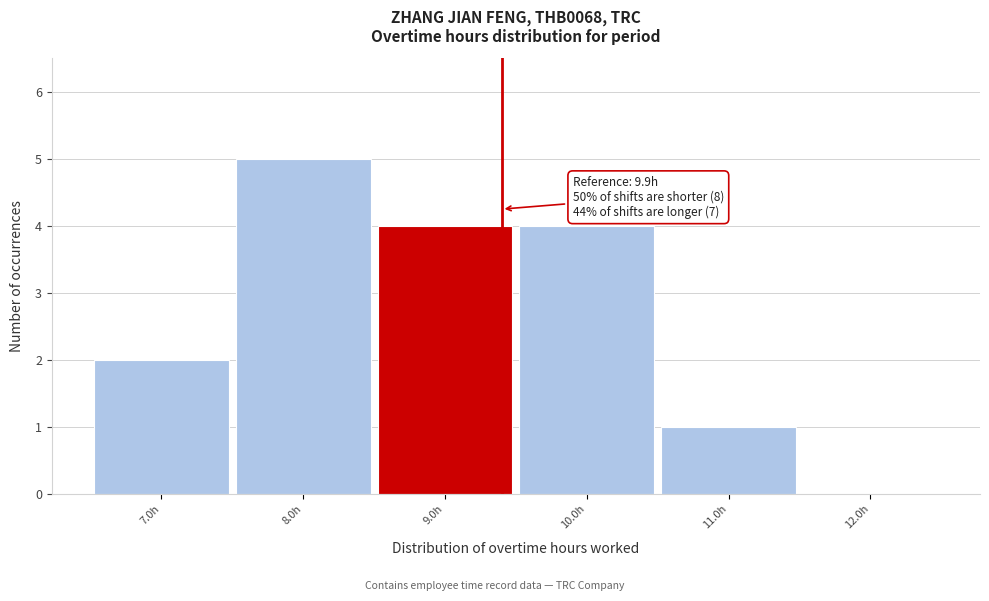

Reading left to right, what are all the values shown in this chart?

7.0h=2	8.0h=5	9.0h=4	10.0h=4	11.0h=1	12.0h=0